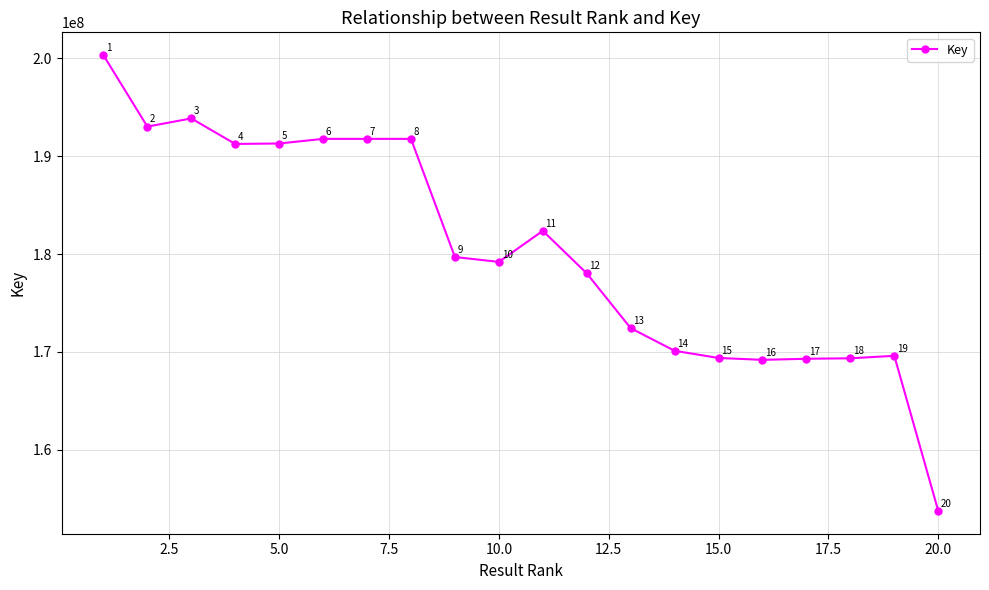

What is the smallest value displayed?

153777932